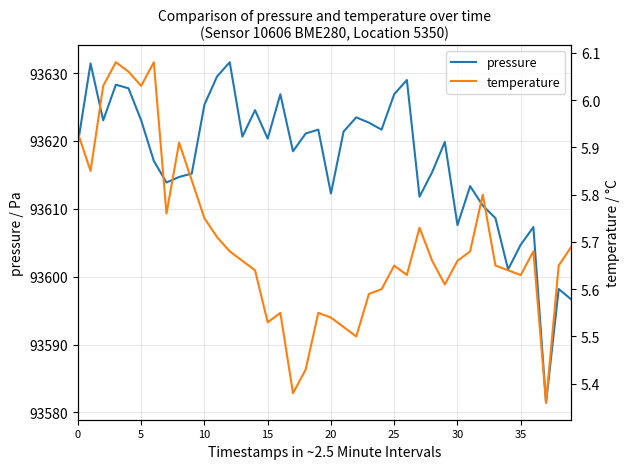

True or false: pressure and temperature cross at least once.

False